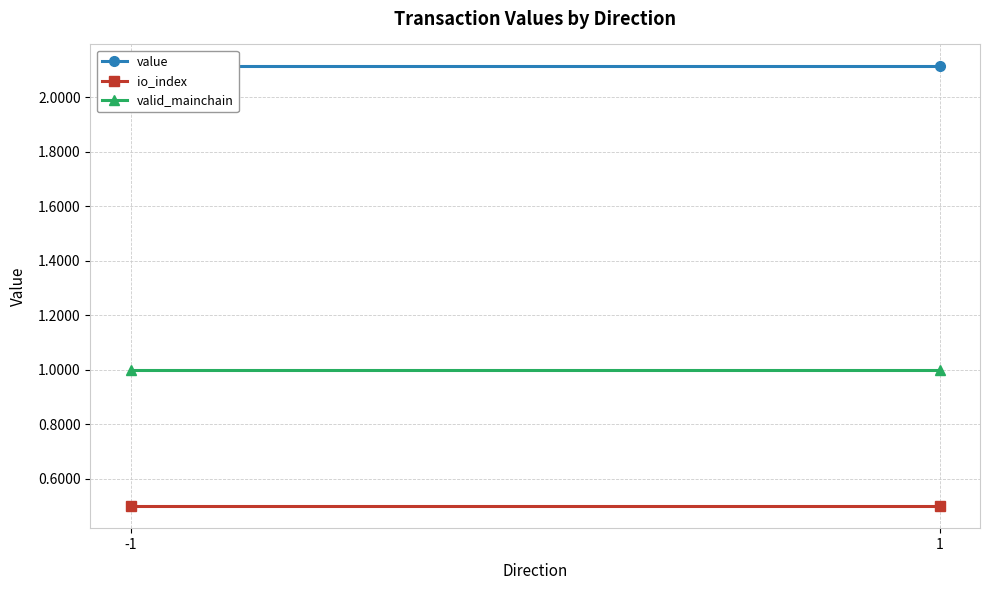

What is the value of the valid_mainchain point at the 2nd from the left?

1.0